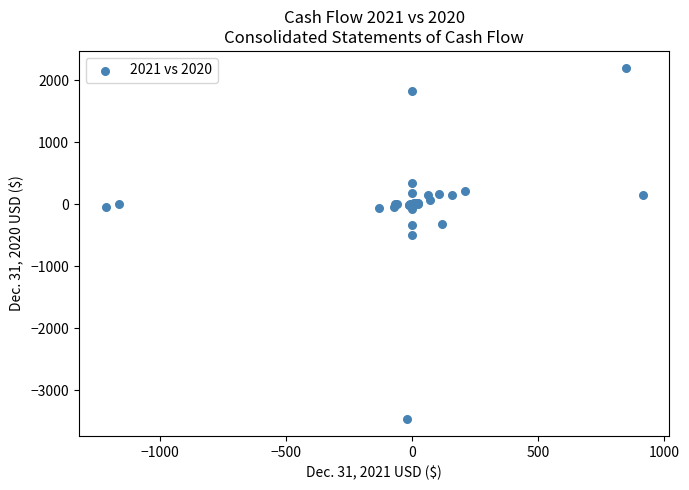

What Y value in the scatter plot is closest to -633?

-493.7